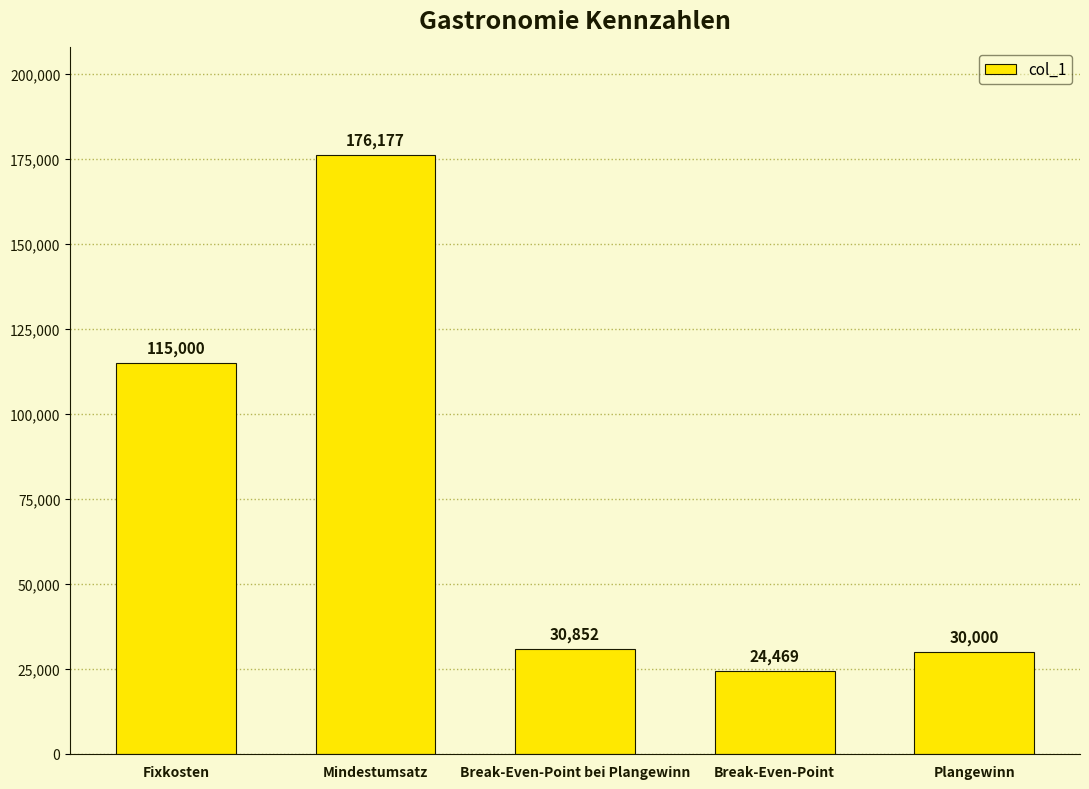

What is the label of the 5th bar from the left?

Plangewinn